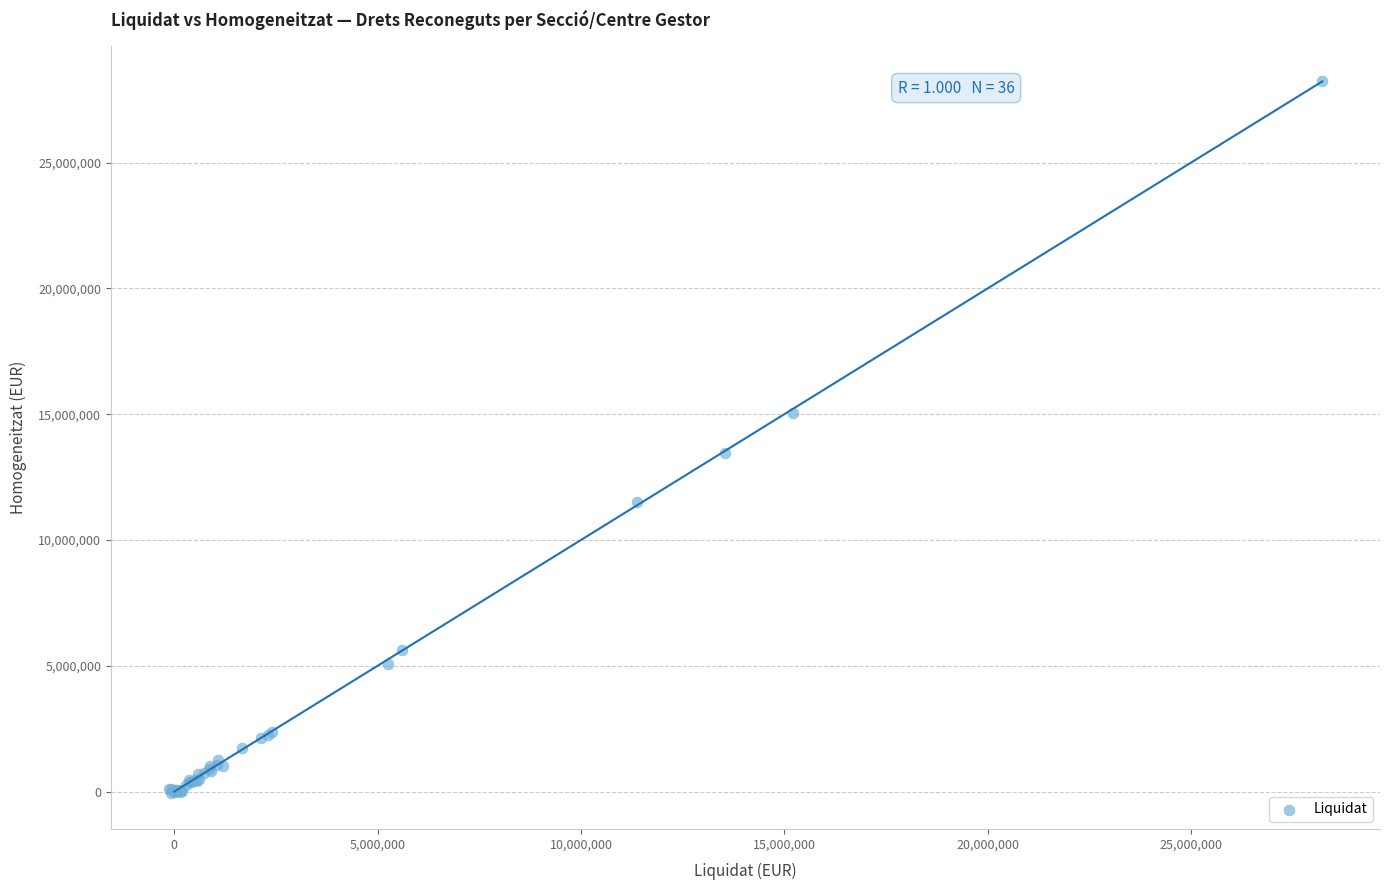

What Y value in the scatter plot is closest to 14084139?

13441502.5